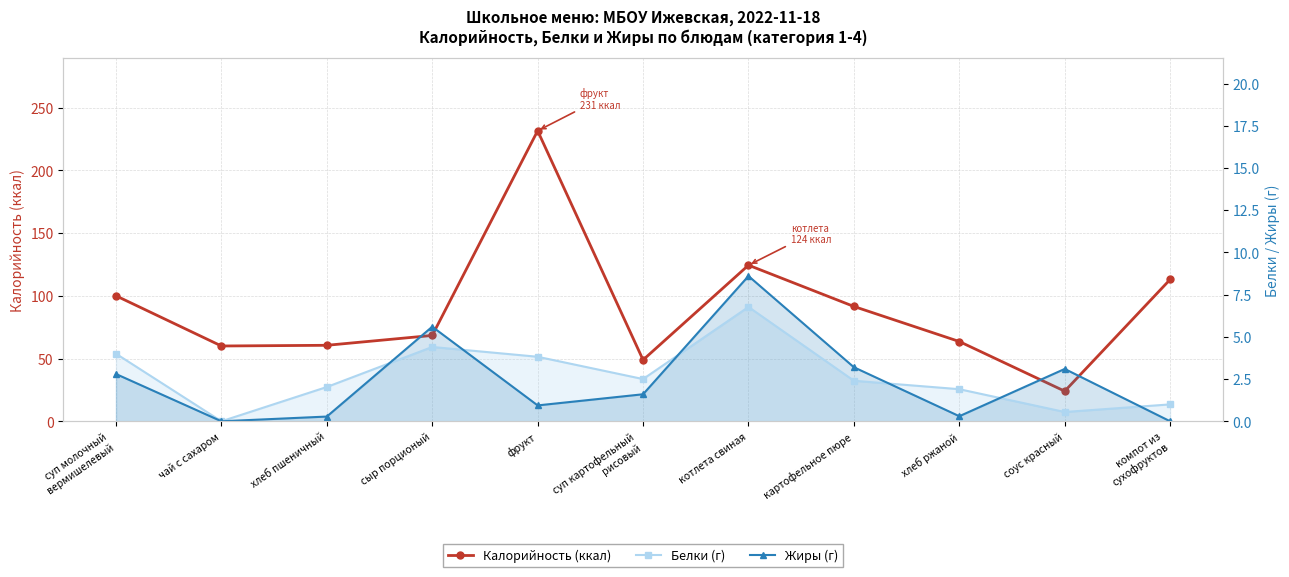

True or false: Белки and Калорийность intersect in this chart.

False